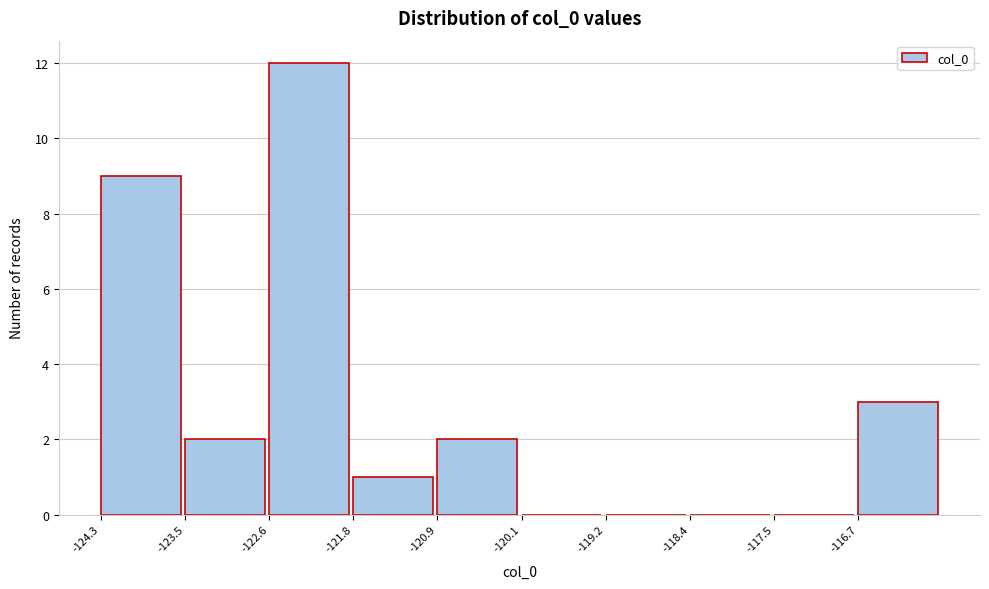

Reading left to right, transcribe this chart: for each bar, give the range it covers on the x-axis and its height. Neither the bar edges nor the heights are printed on the chart, so give them approximately, as read against the axes.

-124.3 to -123.5: 9
-123.5 to -122.6: 2
-122.6 to -121.8: 12
-121.8 to -120.9: 1
-120.9 to -120.1: 2
-120.1 to -119.2: 0
-119.2 to -118.4: 0
-118.4 to -117.5: 0
-117.5 to -116.7: 0
-116.7 to -115.8: 3